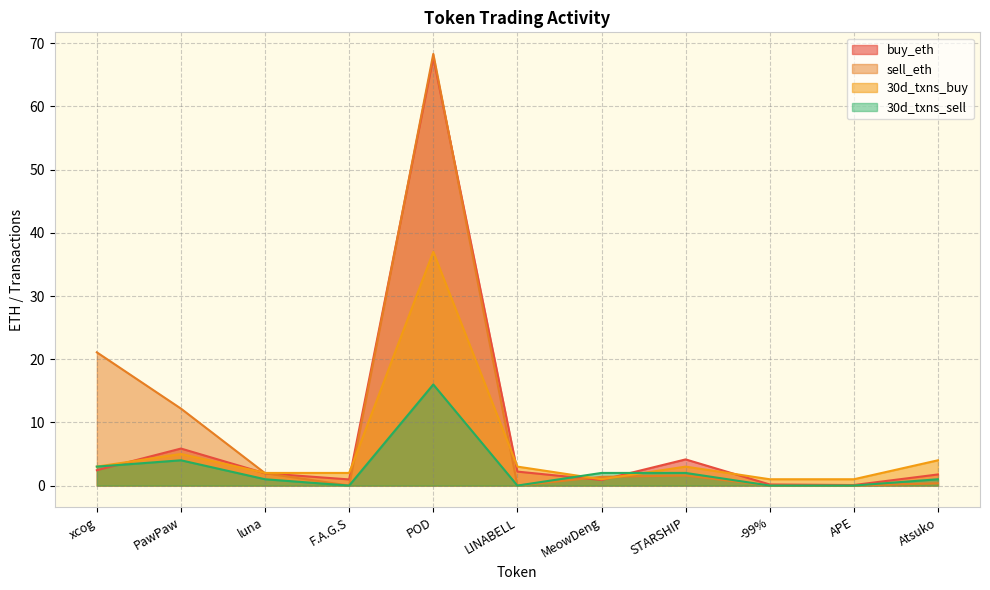

What is the spread (max minus min) of values at xcog?

18.7